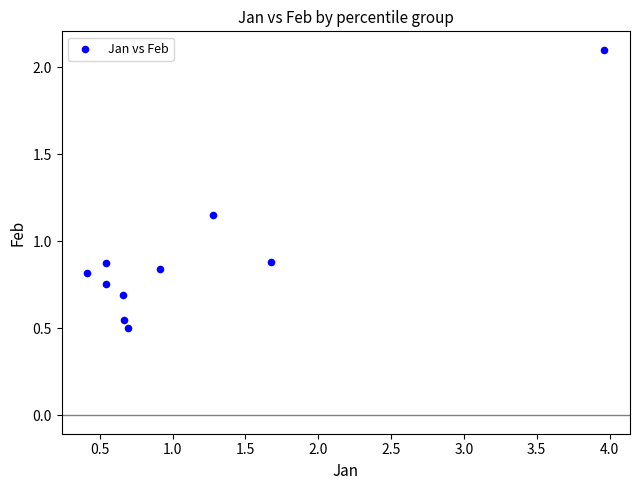

What is the average X value?

1.1